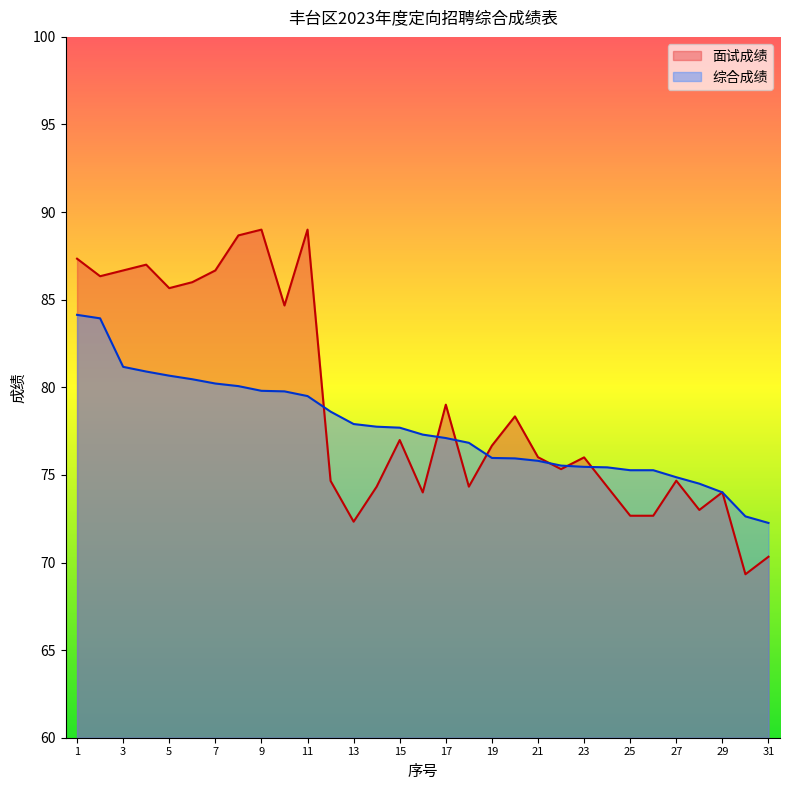

What is the difference between the maximum and minimum values in the 面试成绩 series?

19.7